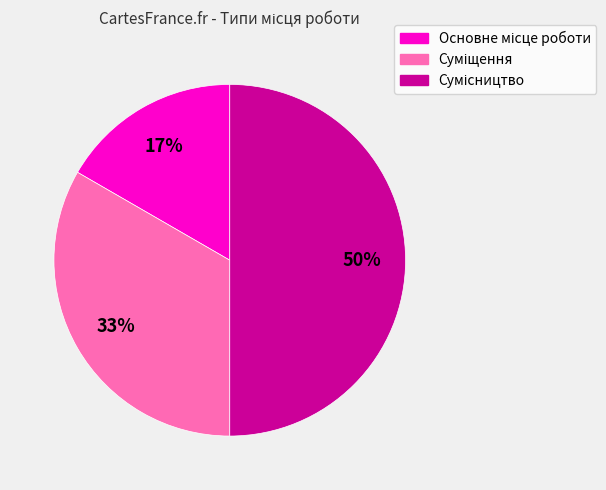

To the nearest percent, what is the average slice percentage?

33%